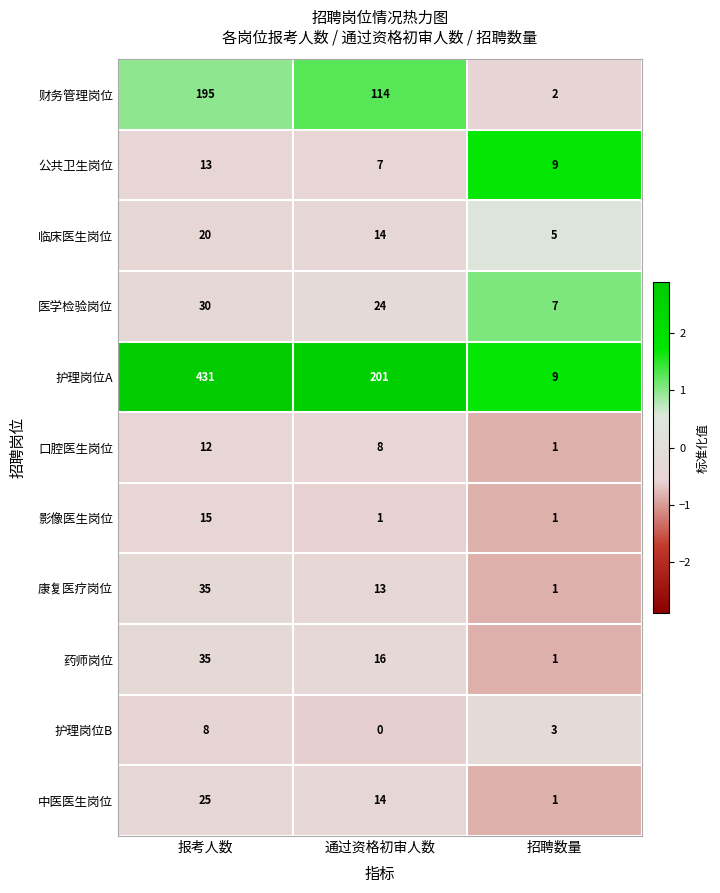

What is the sum of all 财务管理岗位 values?

311